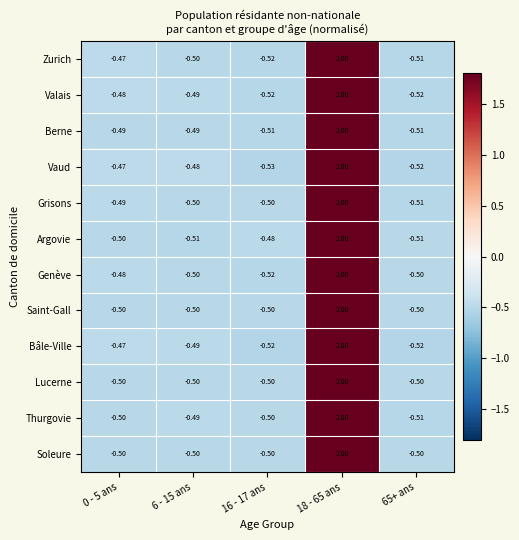

What is the minimum value shown in the chart?

-0.5